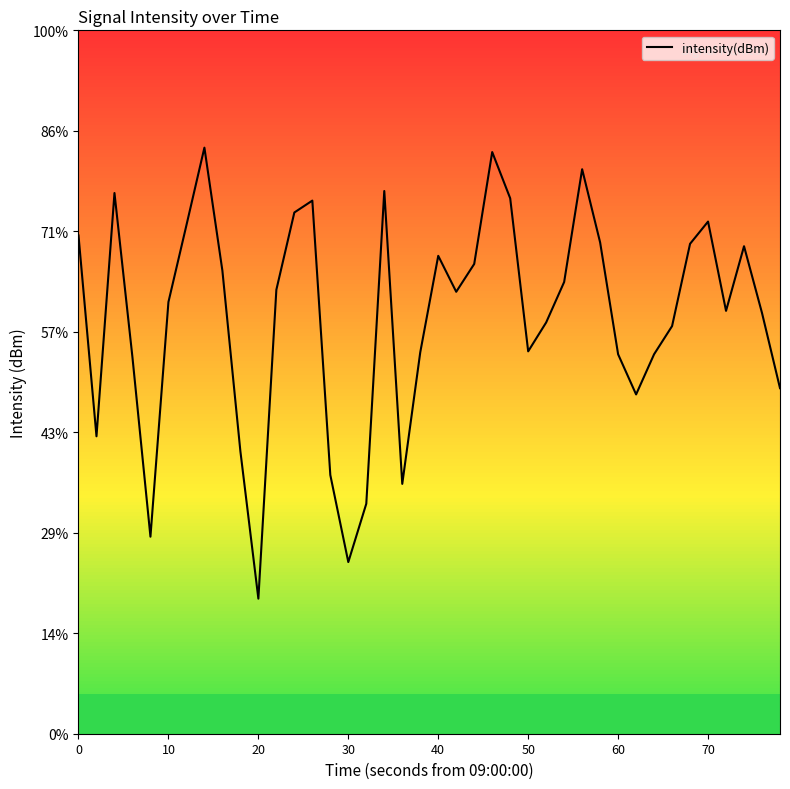

Is this an area chart (filled region under the line)?

No